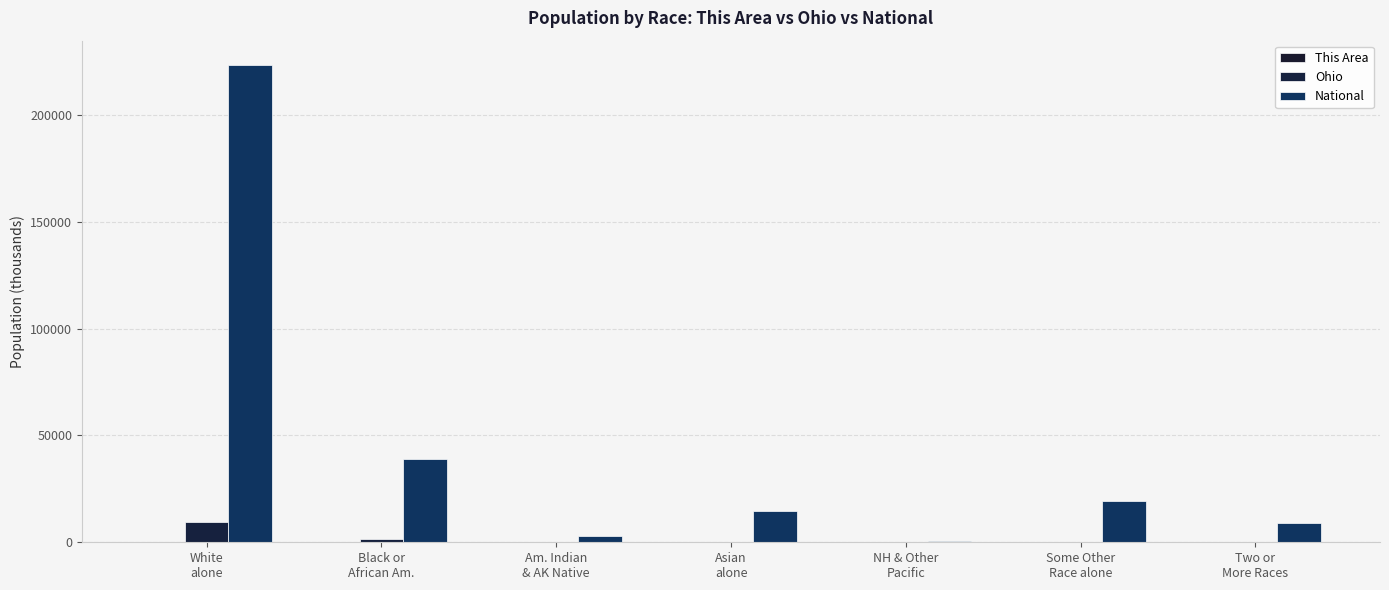

Which series has the largest total across all categories?

National